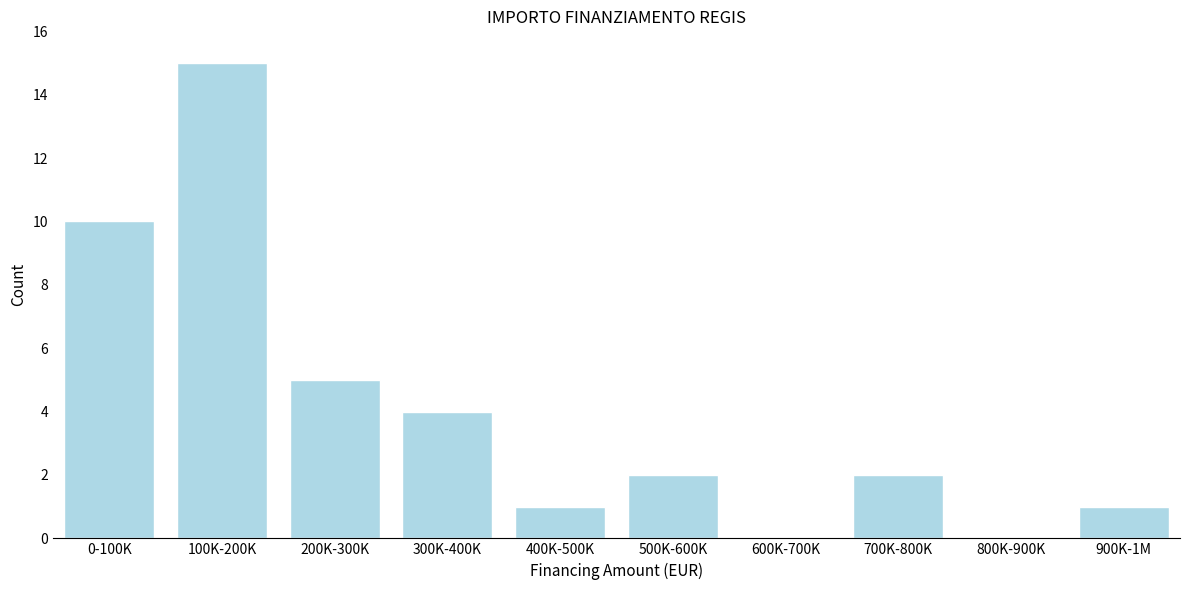

Reading left to right, transcribe all the data shown in this chart.

0-100K=10	100K-200K=15	200K-300K=5	300K-400K=4	400K-500K=1	500K-600K=2	600K-700K=0	700K-800K=2	800K-900K=0	900K-1M=1